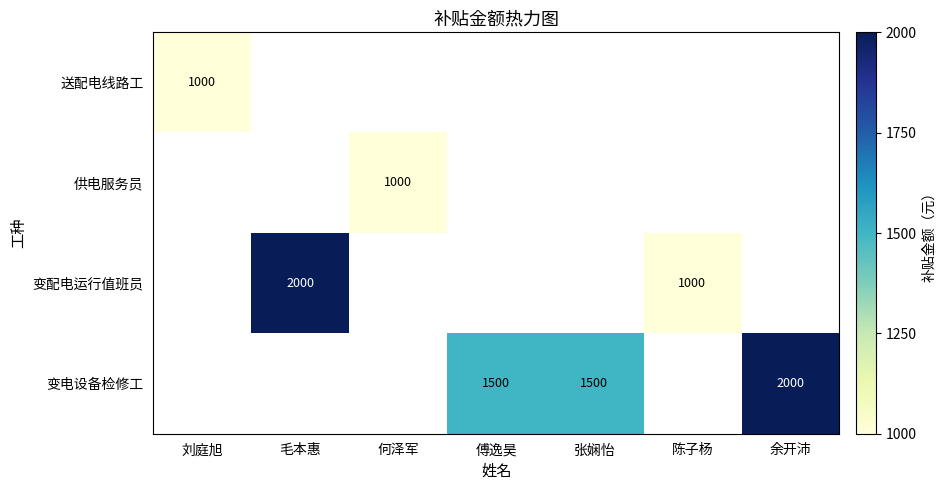

What is the maximum value shown in the chart?

2000.0